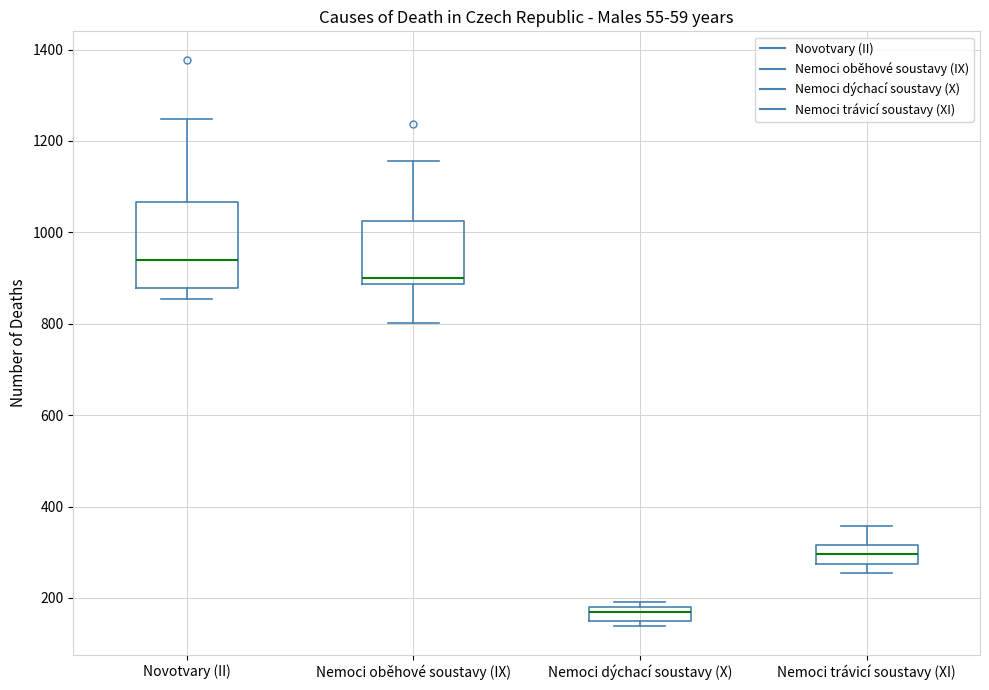

Reading left to right, transcribe this box plot: for each box, give where its median line is, the range the box spans, and where its two whiskers end, as read against the y-axis. The values are not printed on the chart, so give them approximately, as read against the axis.

Novotvary (II): median 940, box 880 to 1060, whiskers 860 to 1240
Nemoci oběhové soustavy (IX): median 900, box 880 to 1020, whiskers 800 to 1160
Nemoci dýchací soustavy (X): median 180 (just below the box's upper edge), box 140 to 180, whiskers 140 (just below the box's lower edge) to 200
Nemoci trávicí soustavy (XI): median 300, box 280 to 320, whiskers 260 to 360